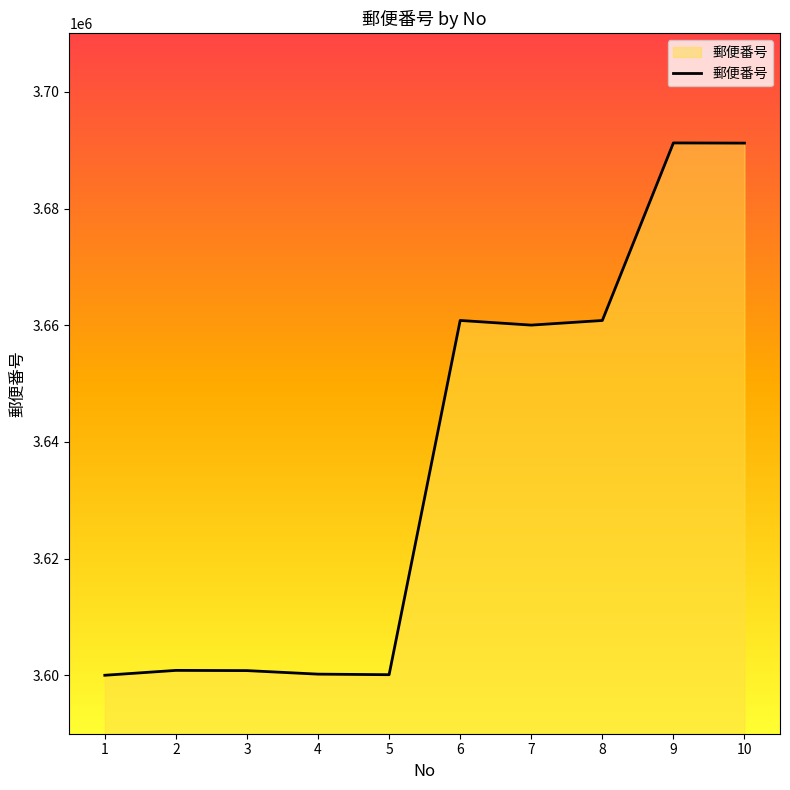

The value at 4 is 5583030. True or false?

False